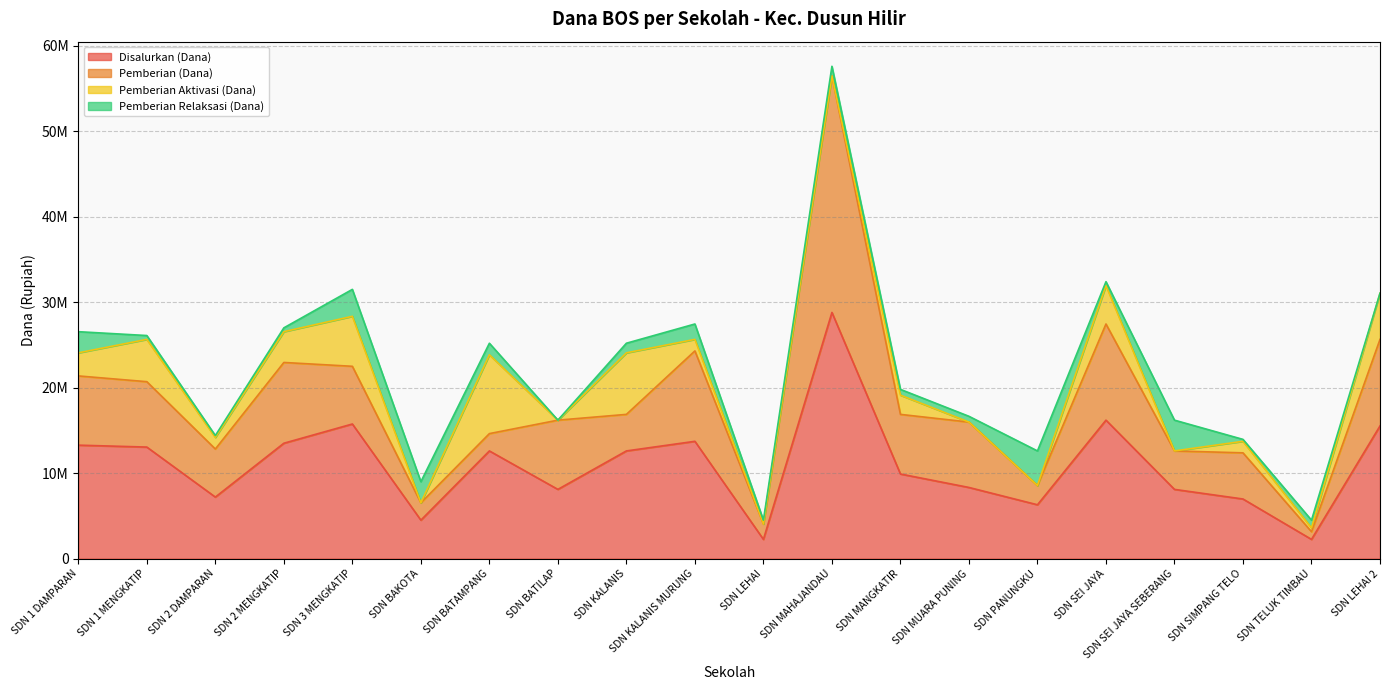

Which series has the widest spread of values?

Pemberian (Dana)